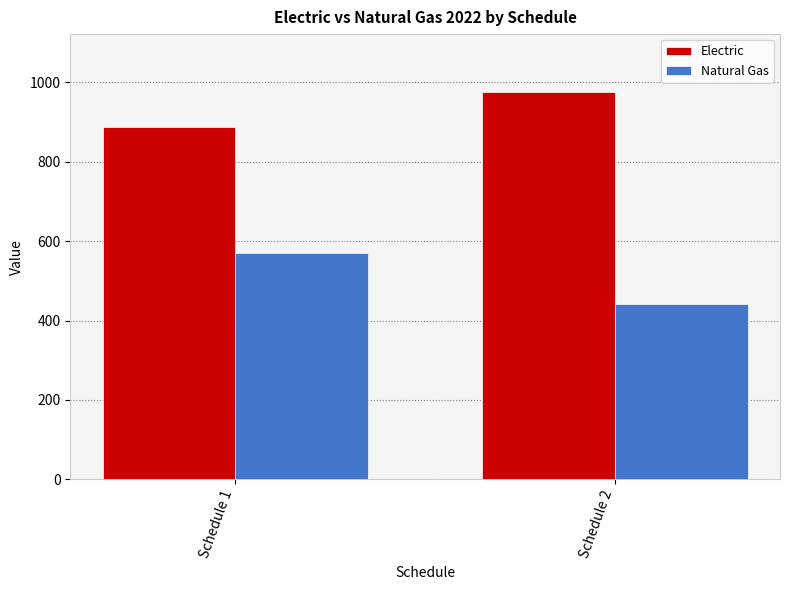

What is the spread (max minus min) of values at Schedule 1?

318.5